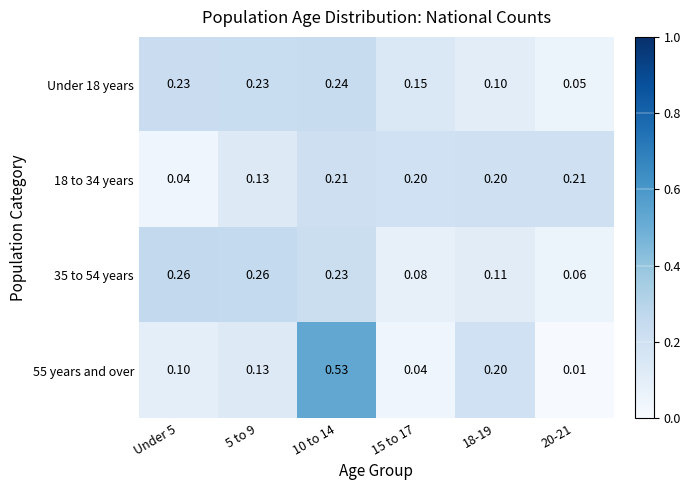

Is the value of Under 18 years at Under 5 greater than the value of 55 years and over at 5 to 9?

Yes